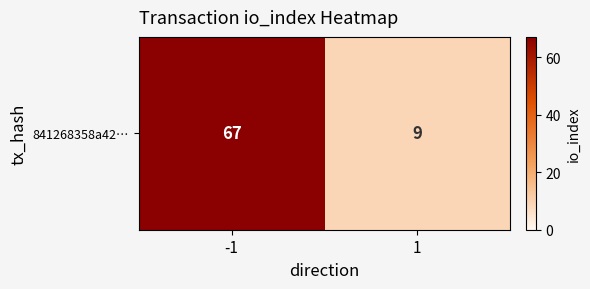

How many series are shown in this chart?

1